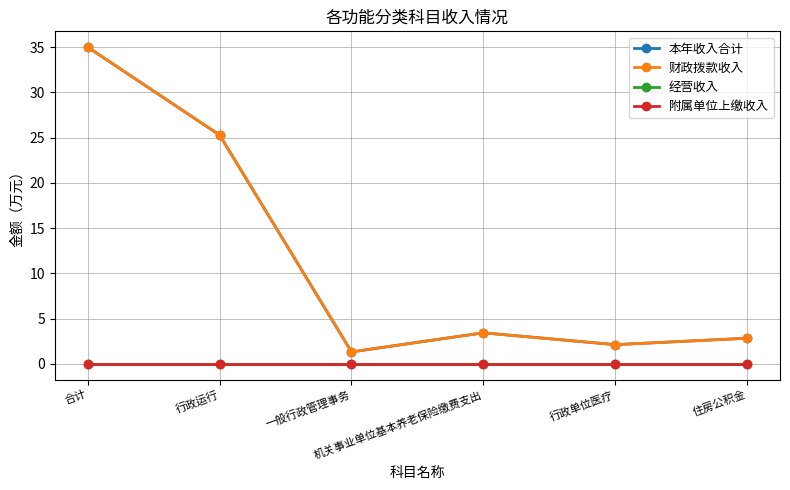

Is this an area chart (filled region under the line)?

No